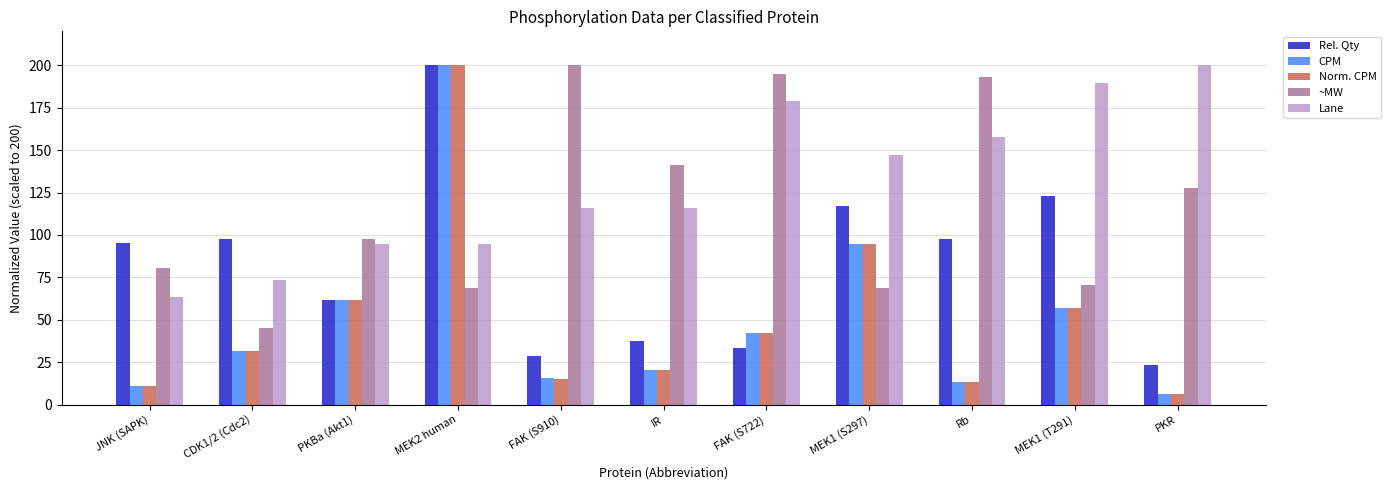

Which category has the lowest value across all series?

PKR